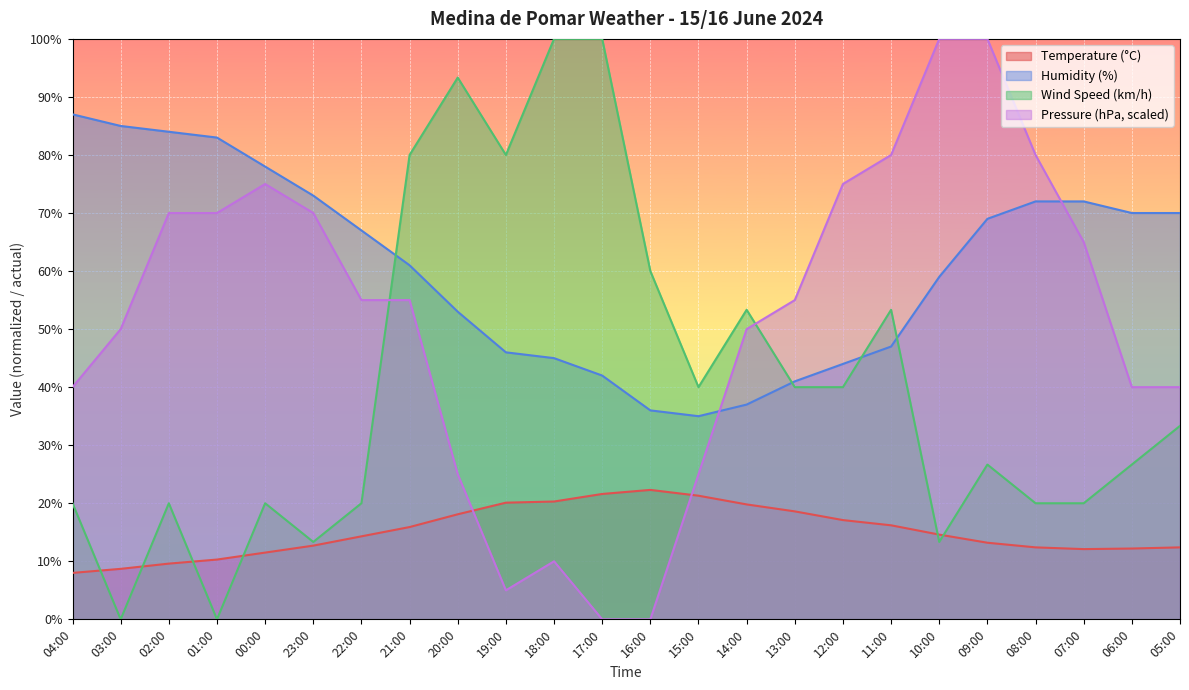

The Pressure (hPa) series shows 55.0 at 22:00. True or false?

True